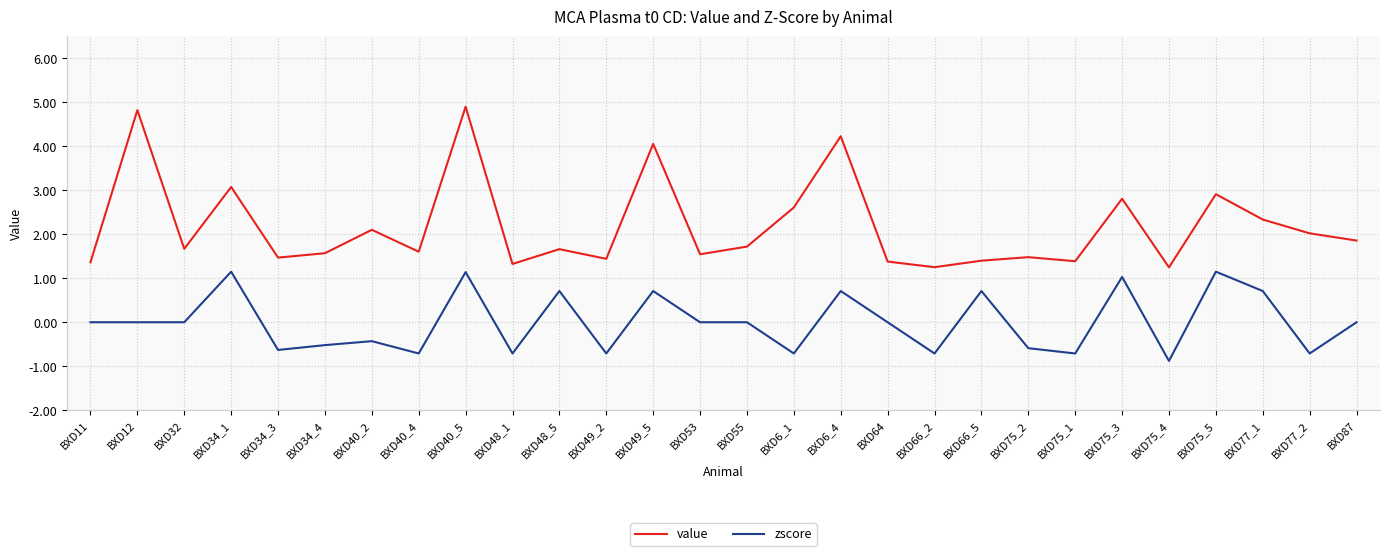

The value series shows 1.4 at BXD75_1. True or false?

True